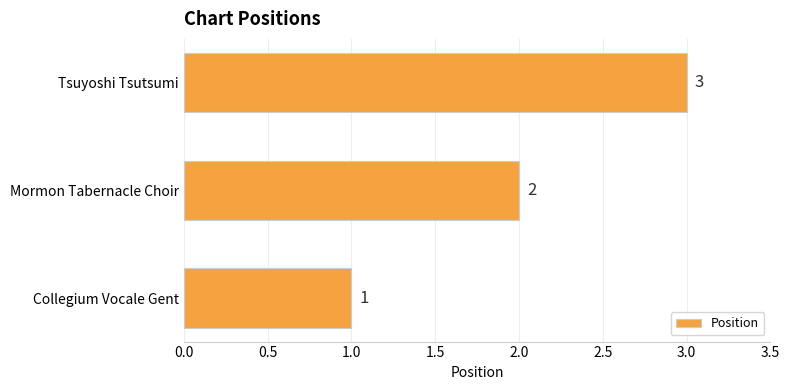

The chart shows a value of 3 at Tsuyoshi Tsutsumi. True or false?

True